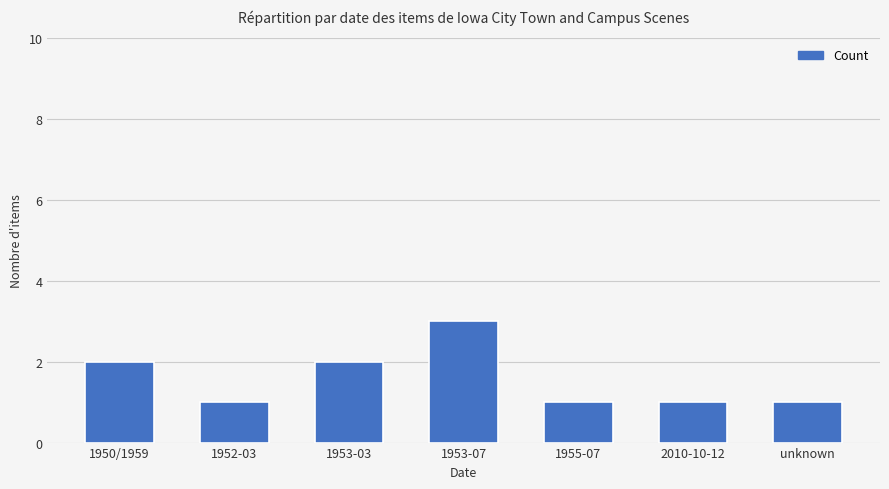

Reading left to right, list all the values displayed in this chart.

2	1	2	3	1	1	1